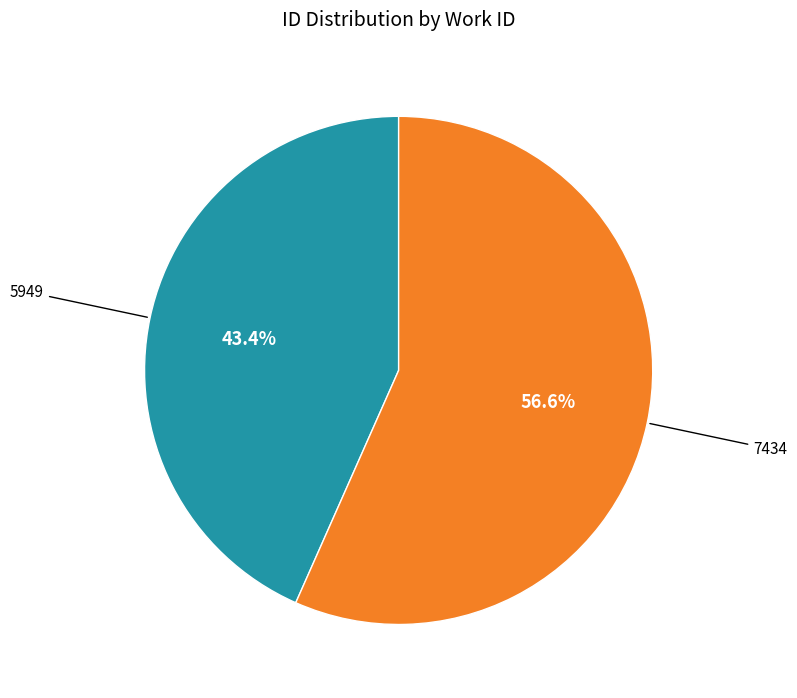

Which slice is the largest?

7434